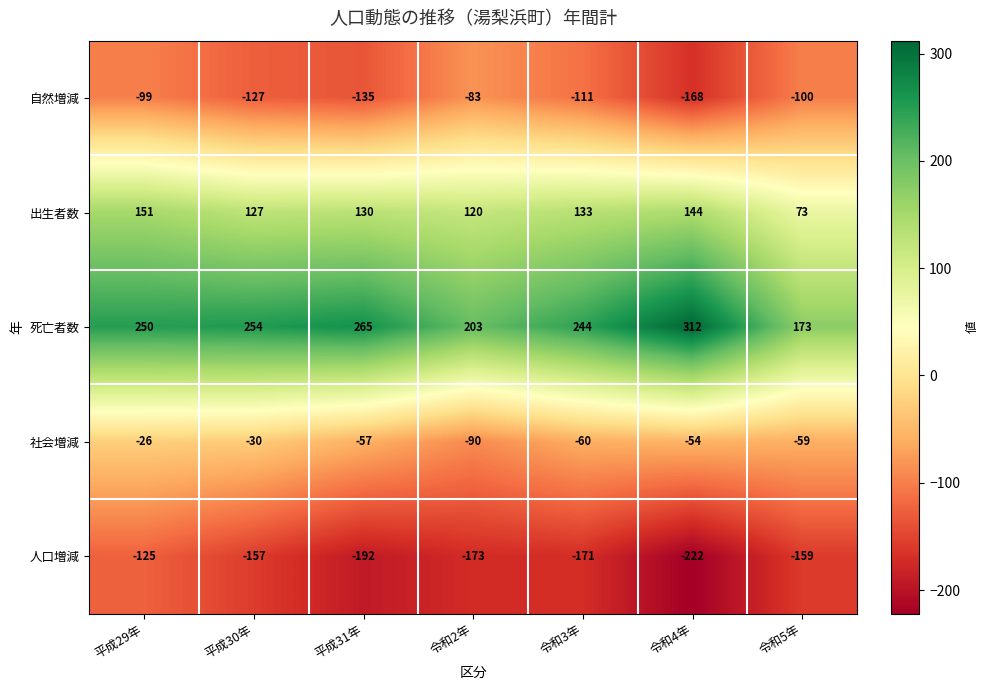

The value of 出生者数 at 令和5年 is 73. True or false?

True